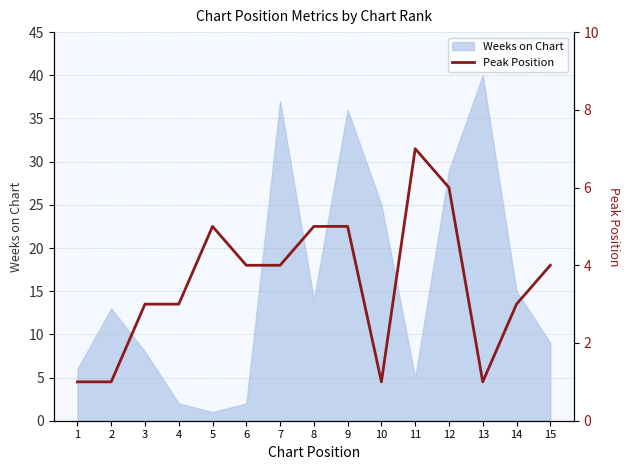

List the labels in order of value, largest first.

11, 12, 5, 8, 9, 6, 7, 15, 3, 4, 14, 1, 2, 10, 13